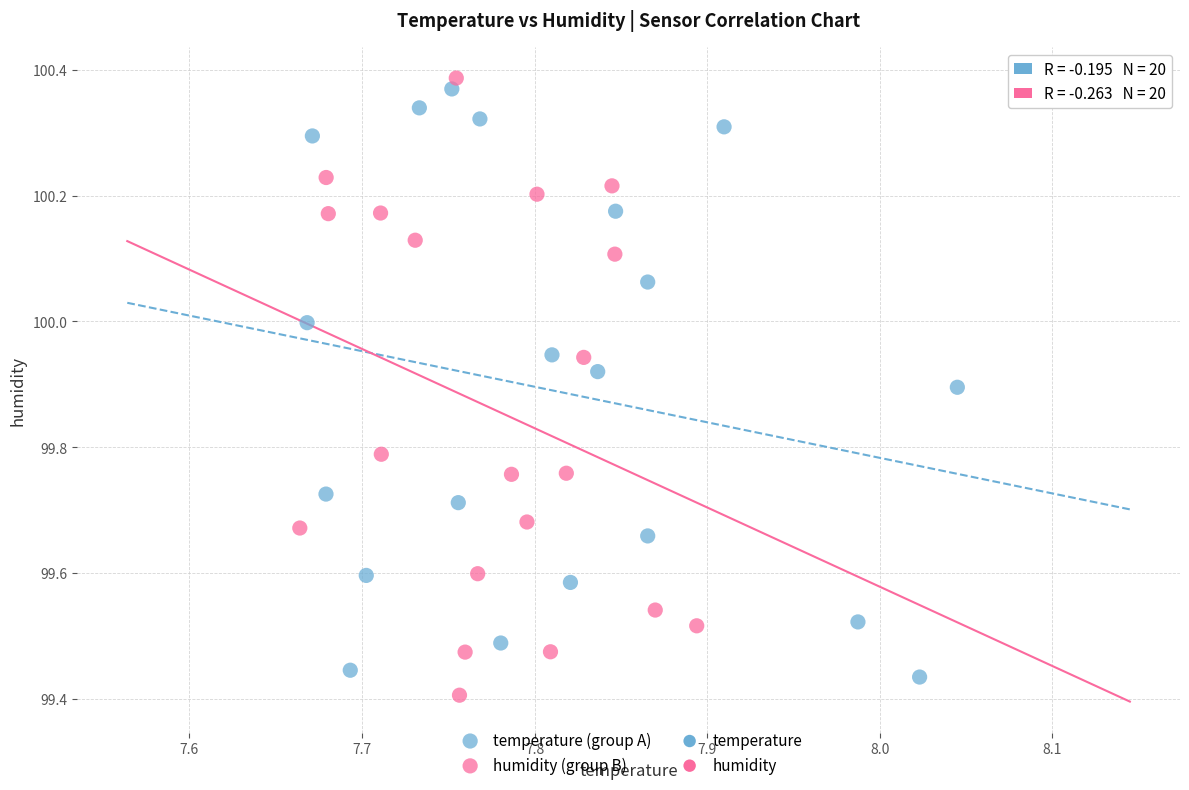

Which series contains the lowest Y value?

humidity (group B)